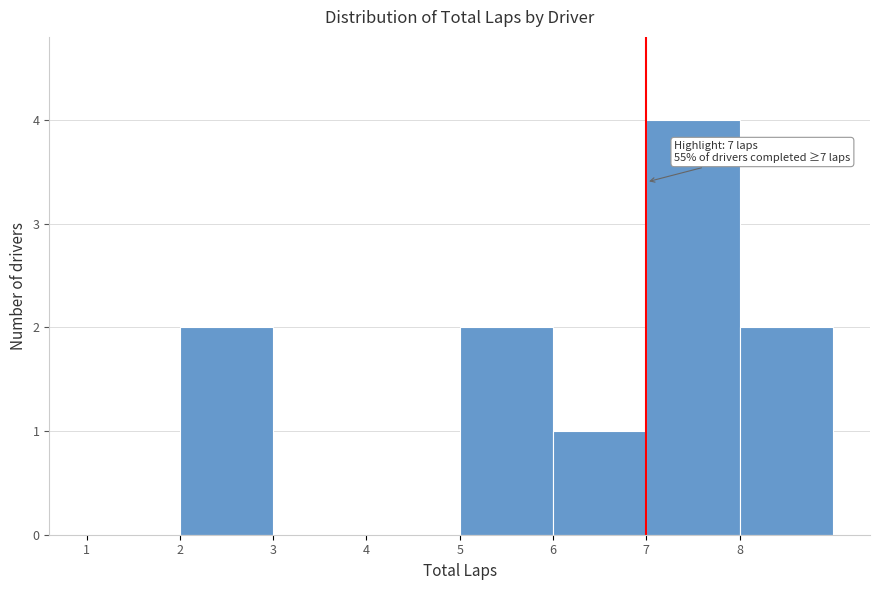

Over which range of the x-axis is the bar tallest?

7 to 8